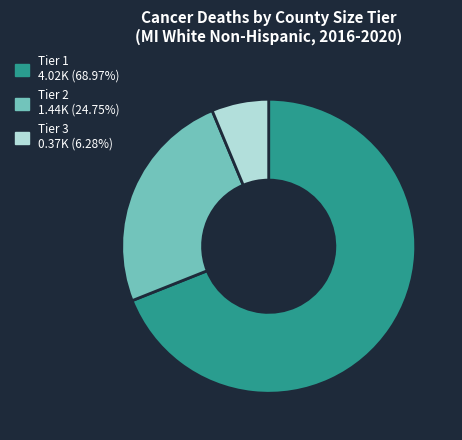

Does any single category account for the majority?

Yes